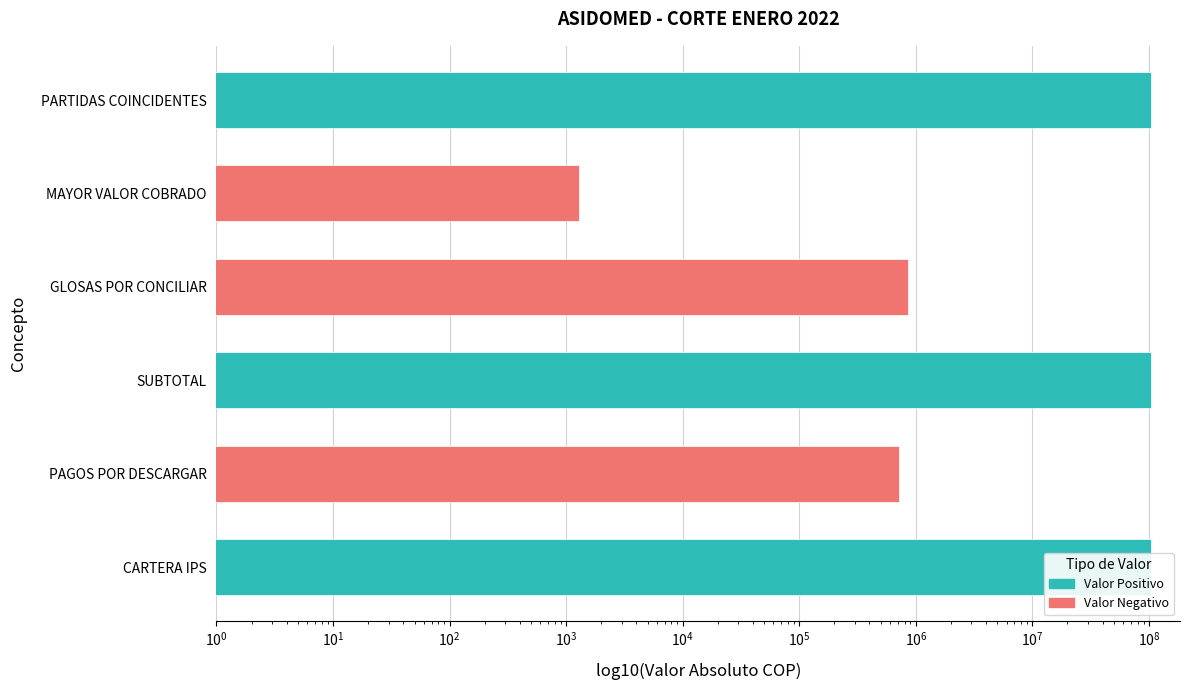

List the labels in order of value, largest first.

CARTERA IPS, SUBTOTAL, PARTIDAS COINCIDENTES, GLOSAS POR CONCILIAR, PAGOS POR DESCARGAR, MAYOR VALOR COBRADO